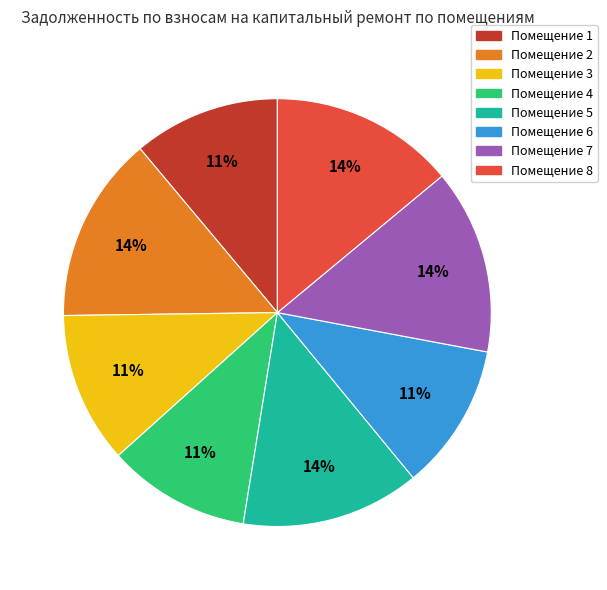

To the nearest percent, what is the average slice percentage?

12%